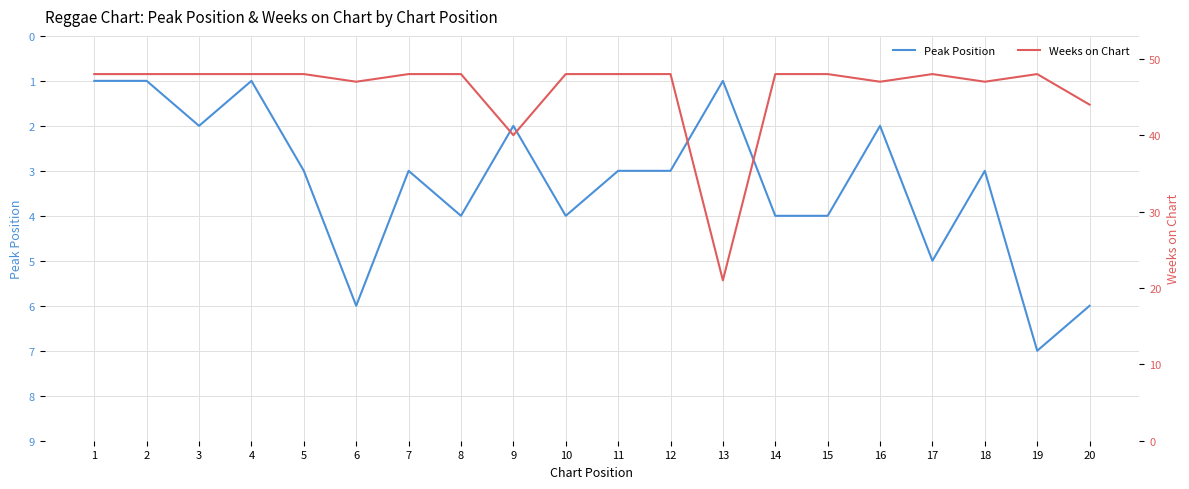

Reading right to left, extract all data points from this chart.

Peak Position: 20=6	19=7	18=3	17=5	16=2	15=4	14=4	13=1	12=3	11=3	10=4	9=2	8=4	7=3	6=6	5=3	4=1	3=2	2=1	1=1
Weeks on Chart: 20=44	19=48	18=47	17=48	16=47	15=48	14=48	13=21	12=48	11=48	10=48	9=40	8=48	7=48	6=47	5=48	4=48	3=48	2=48	1=48